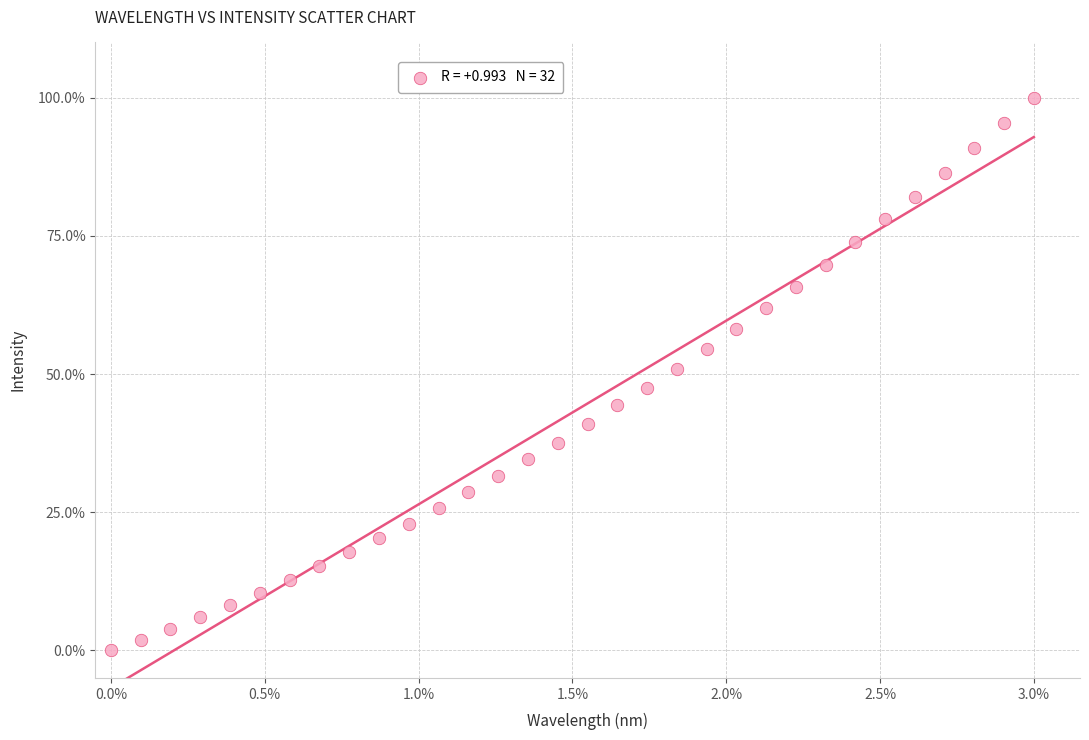

What is the range of X values (max minus min)?

3.0